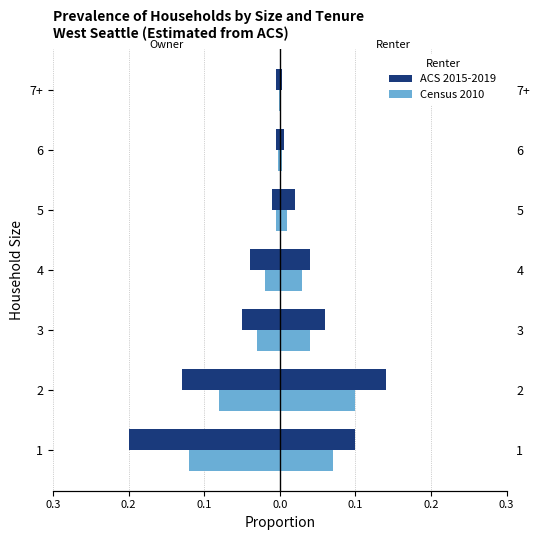

What is the minimum value shown in the chart?

-0.2